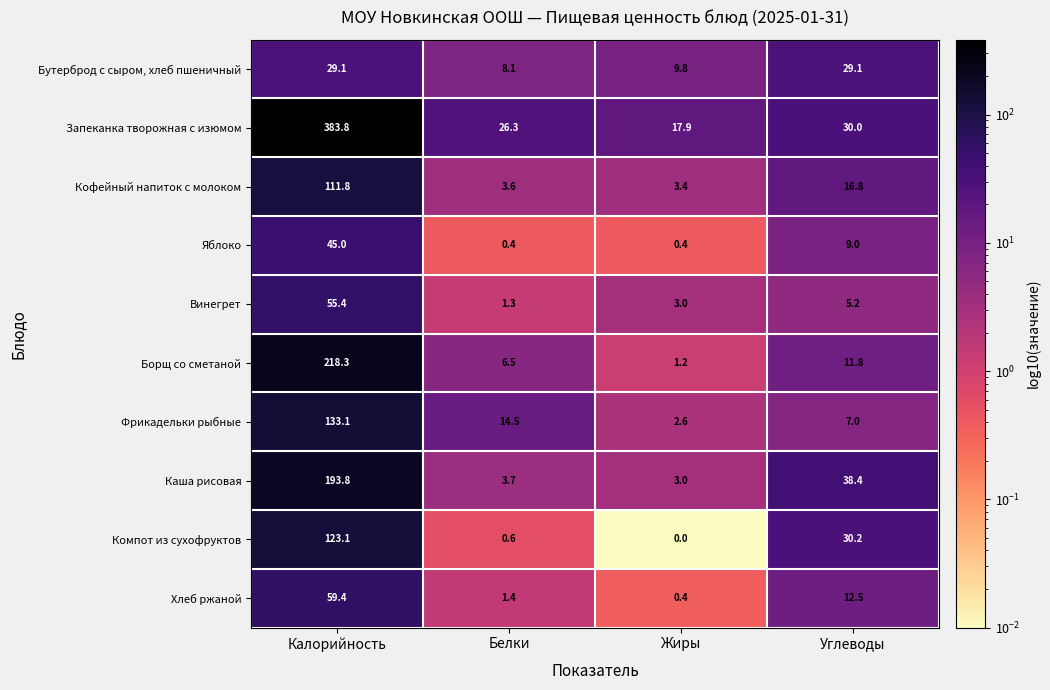

What is the total value across all series at Белки?

66.4